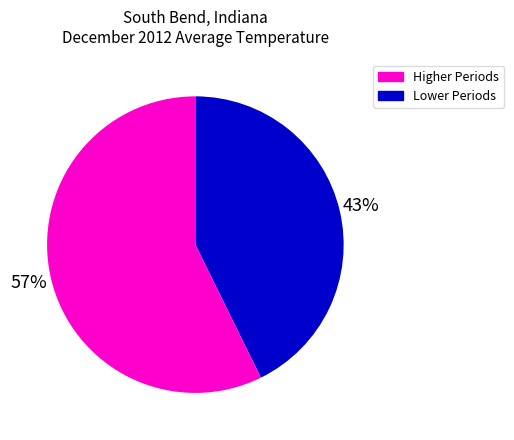

To the nearest percent, what is the average slice percentage?

50%